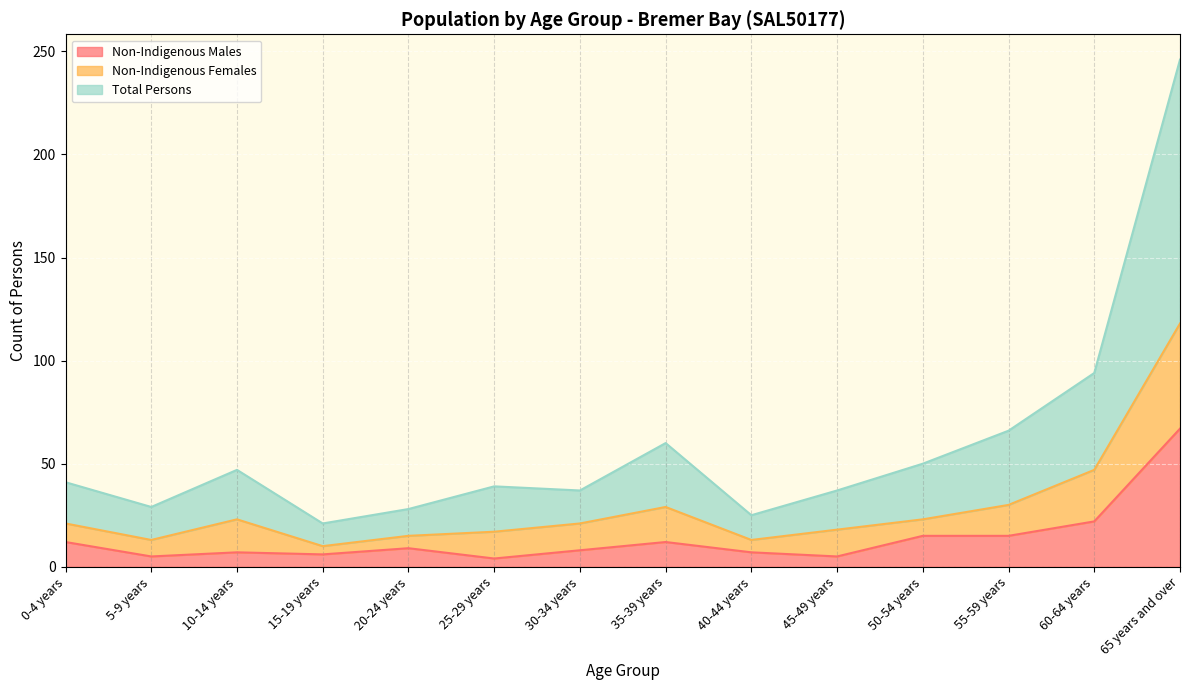

Does the chart display data point markers on the line(s)?

No